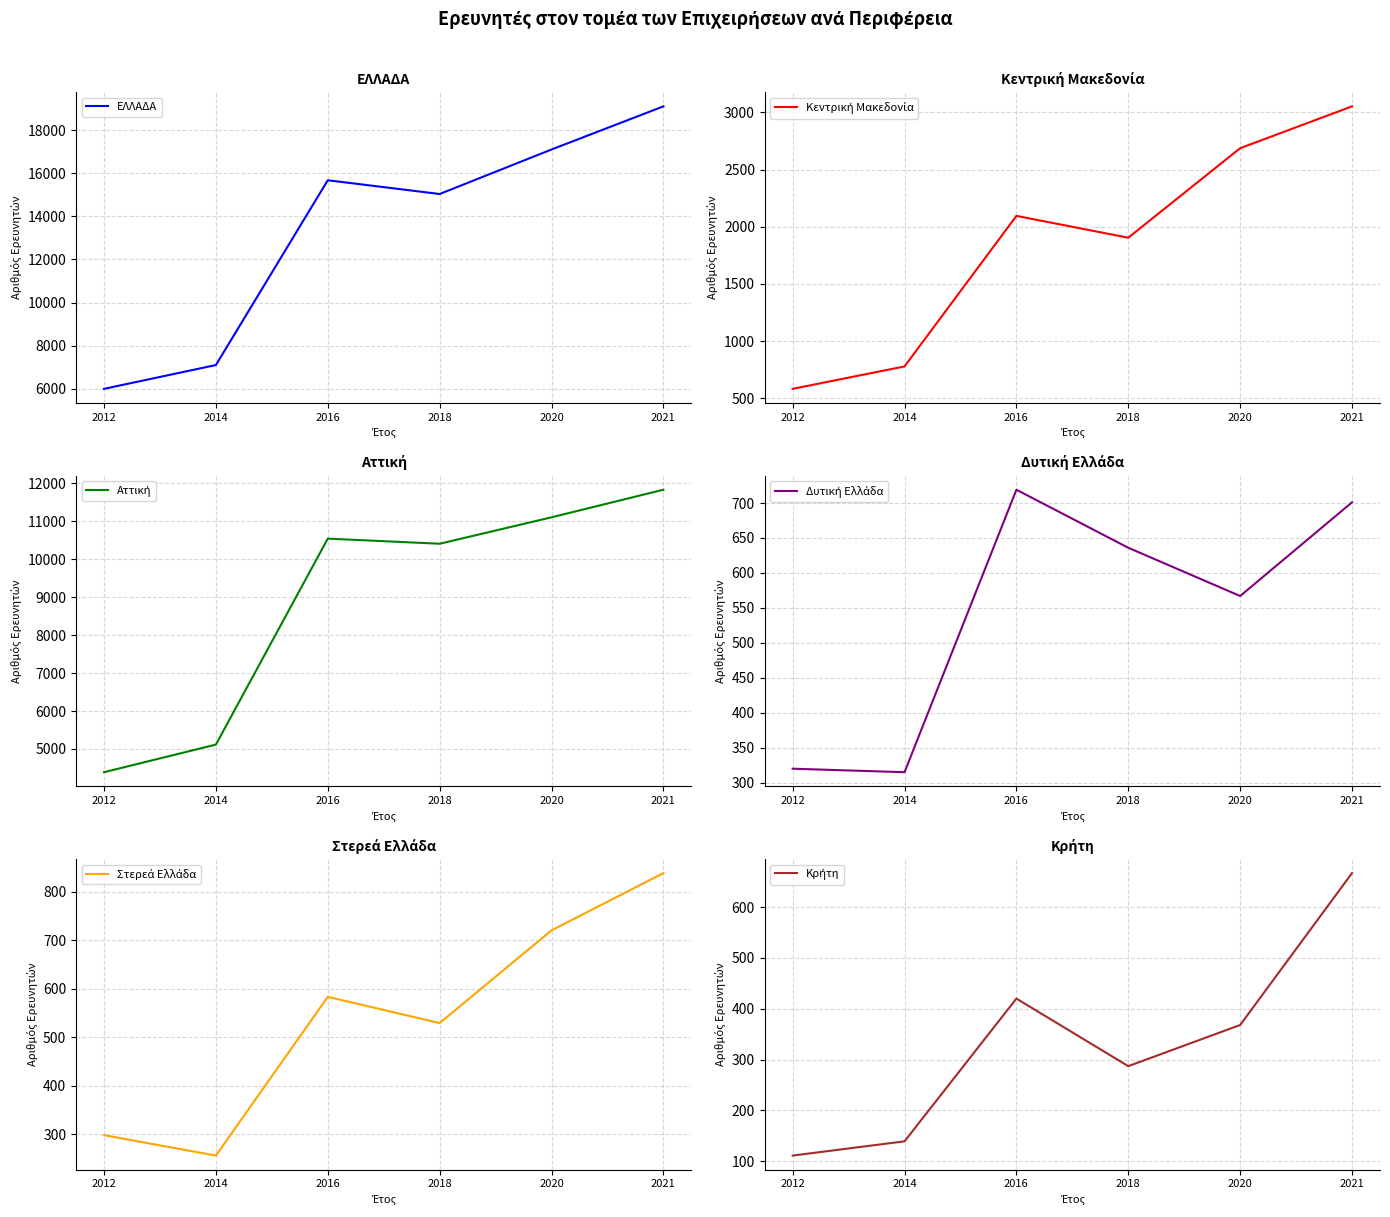

Rank the series at 2018 from lowest to highest value.

Κρήτη, Στερεά Ελλάδα, Δυτική Ελλάδα, Κεντρική Μακεδονία, Αττική, ΕΛΛΑΔΑ